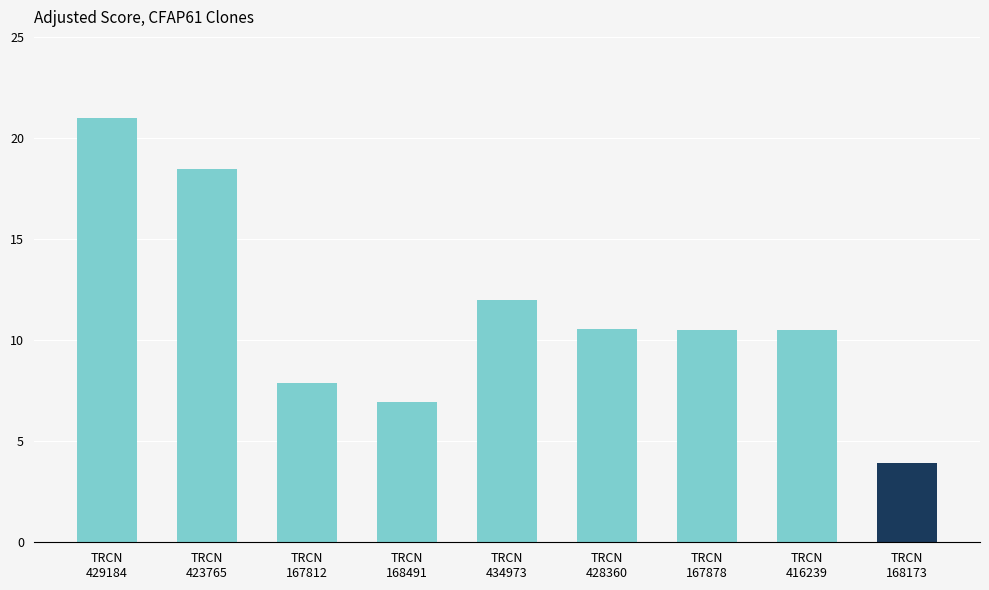

True or false: the data shows 2.7 at TRCN
416239.

False